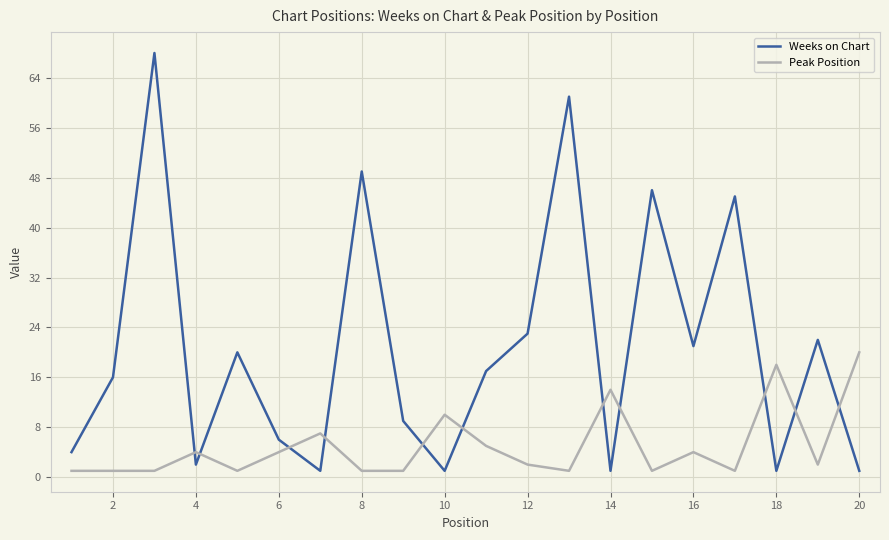

What is the difference between the maximum and minimum values in the Peak Position series?

19